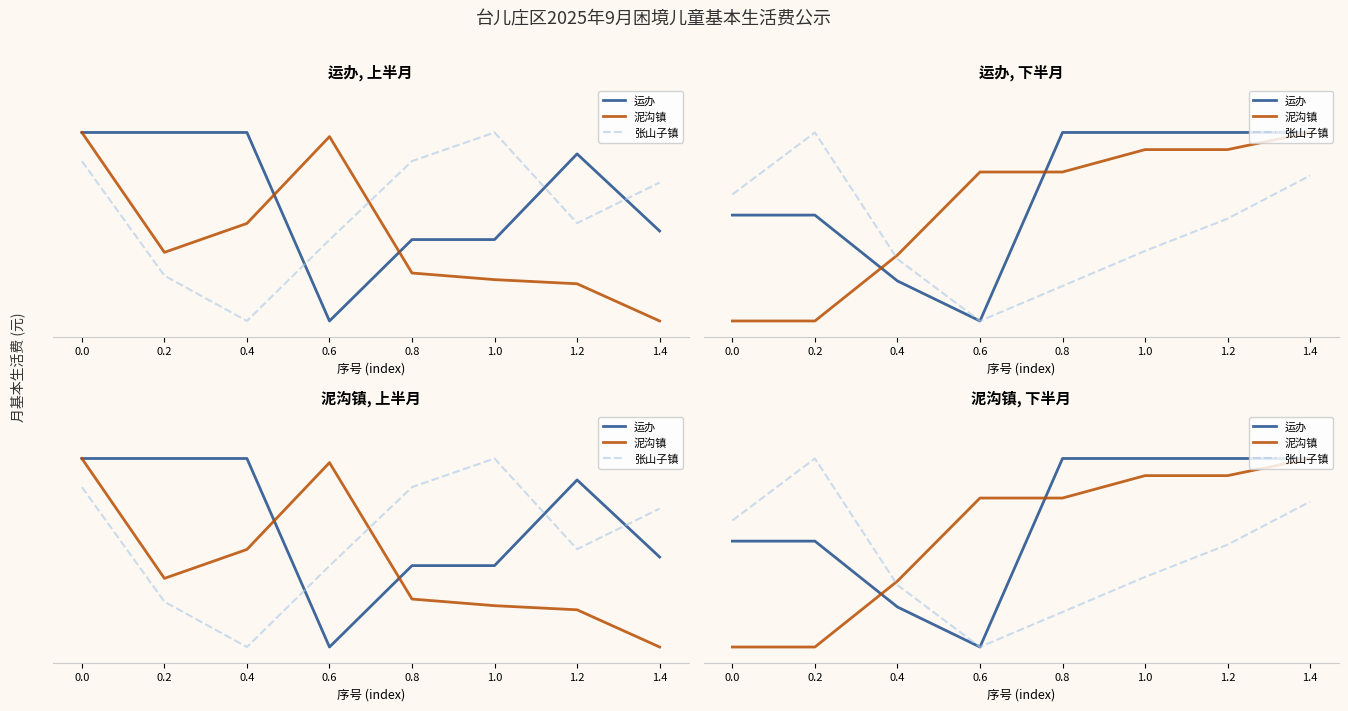

How many data points in 运办 are less than 1?

4